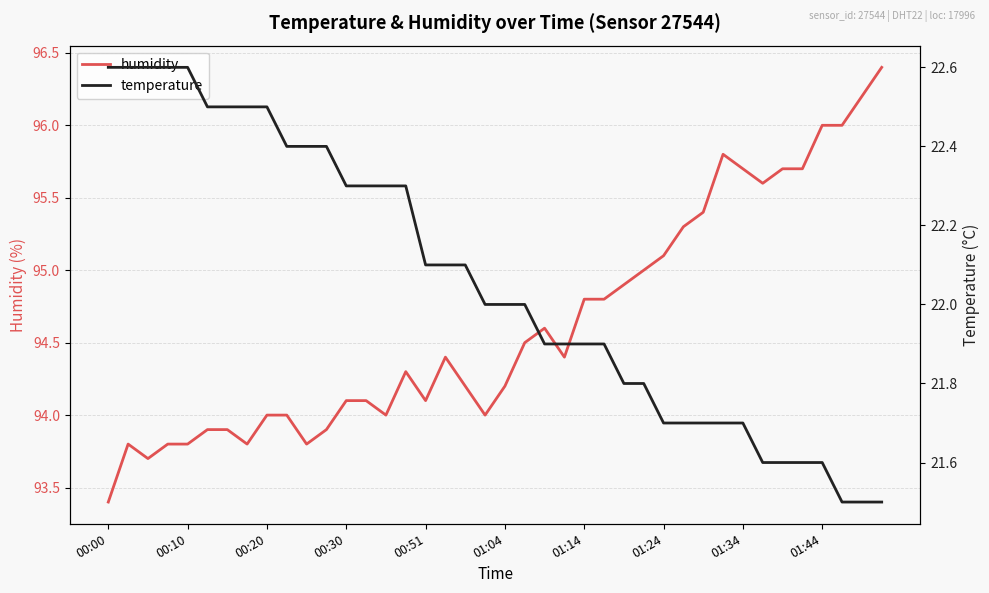

What are all the series names shown in the legend?

humidity, temperature